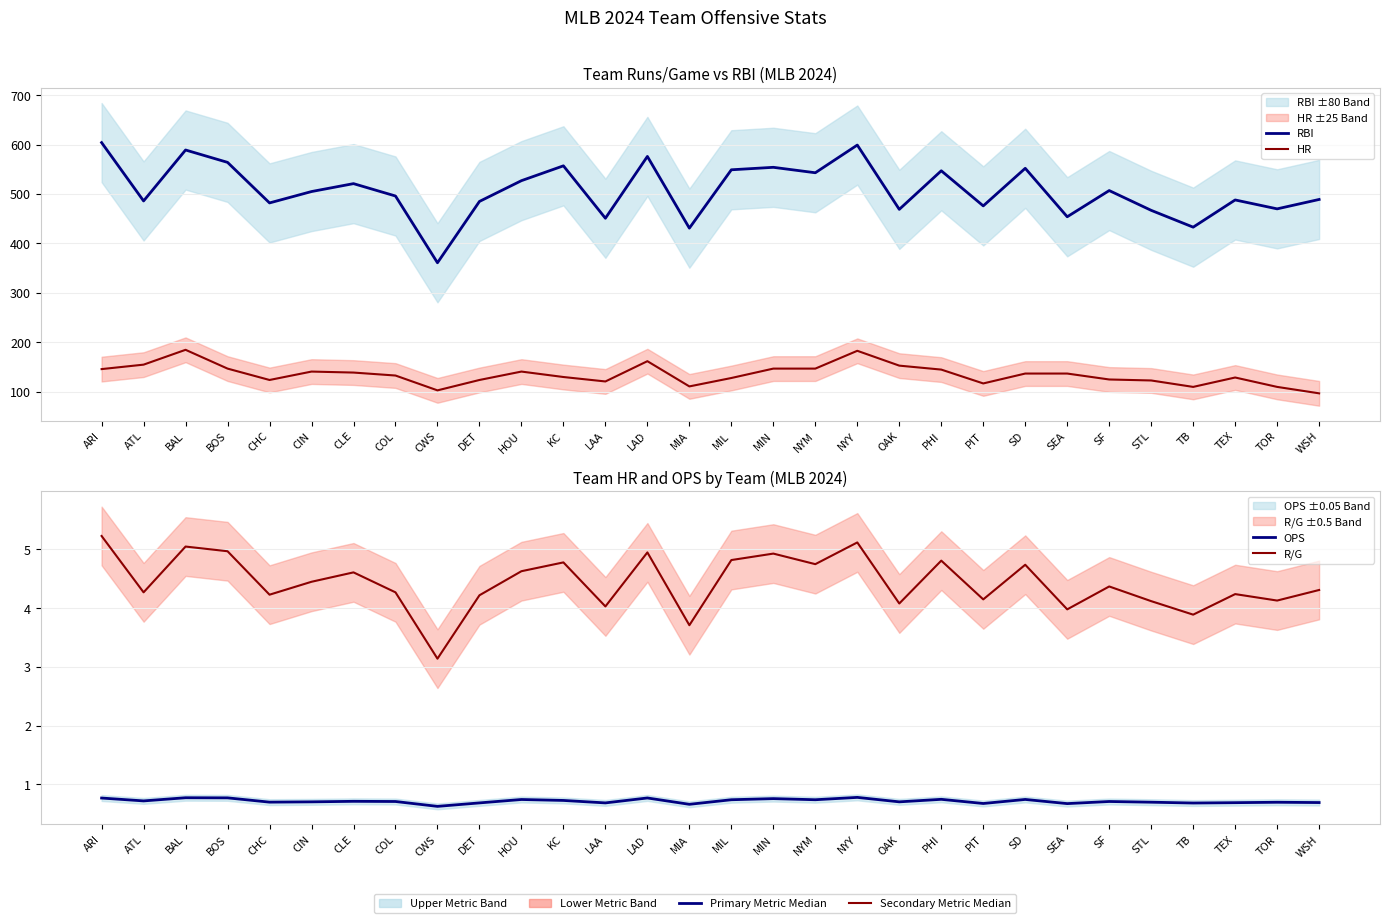

True or false: HR and RBI intersect in this chart.

False